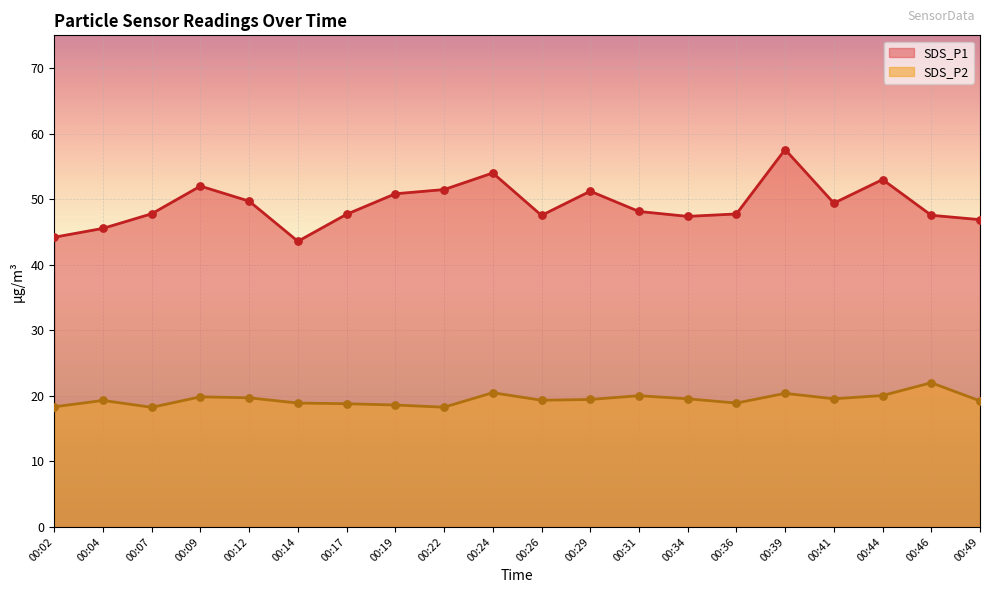

Is the value of SDS_P2 at 00:31 greater than the value of SDS_P1 at 00:17?

No